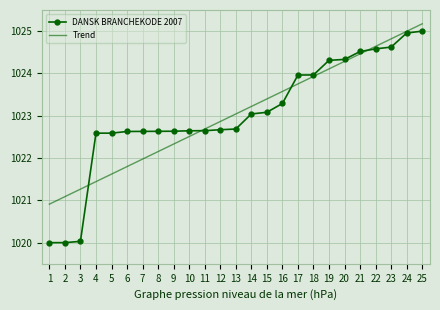

What is the average value of the DANSK BRANCHEKODE 2007 series?

1023.0